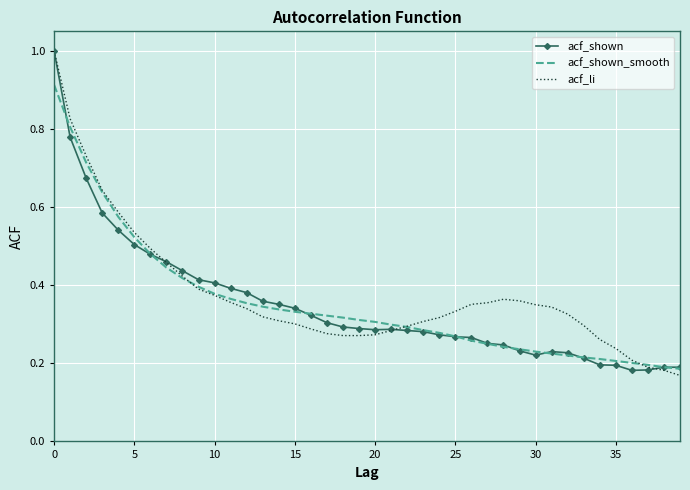

What is the label of the 14th point from the left?

13